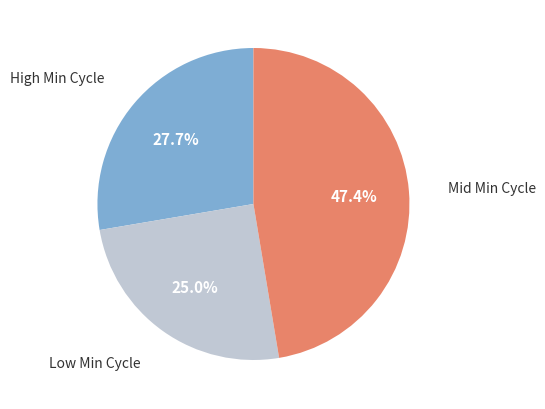

Is there a majority slice in this chart?

No